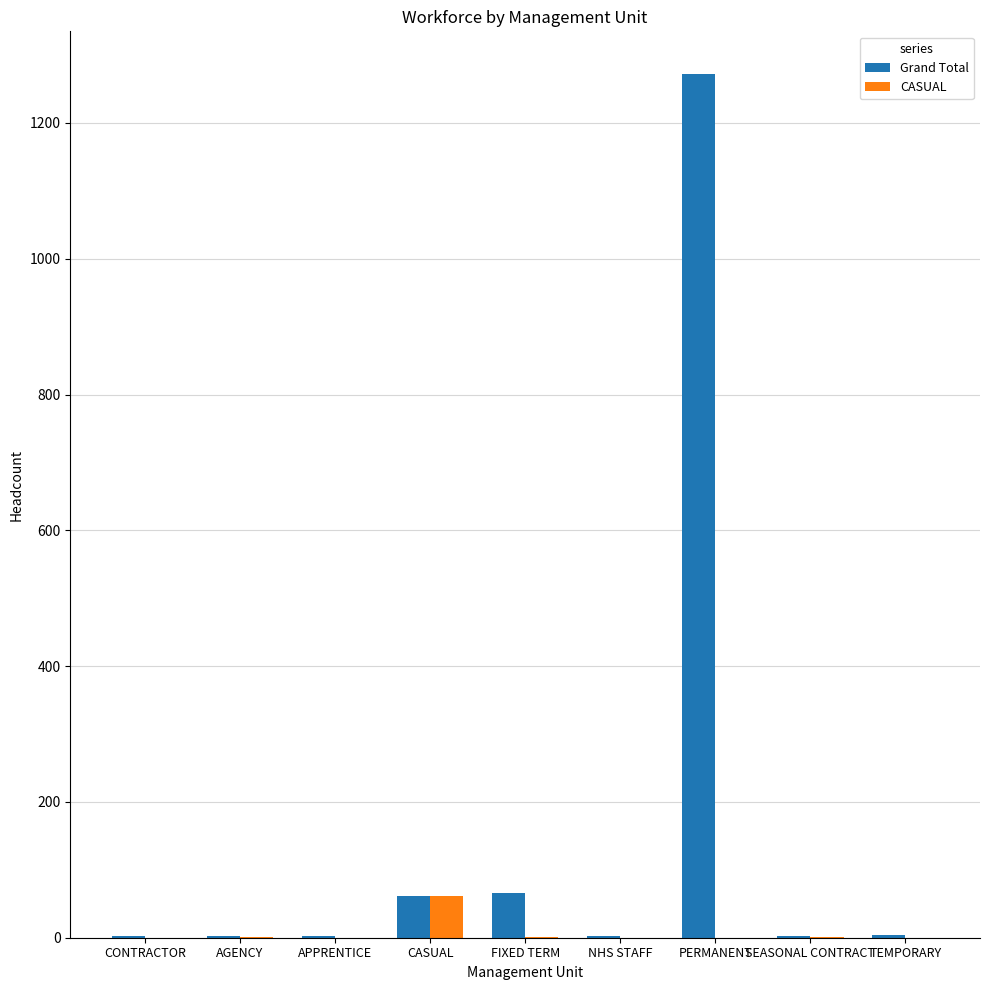

True or false: Grand Total has a value of 65.7 at FIXED TERM.

True